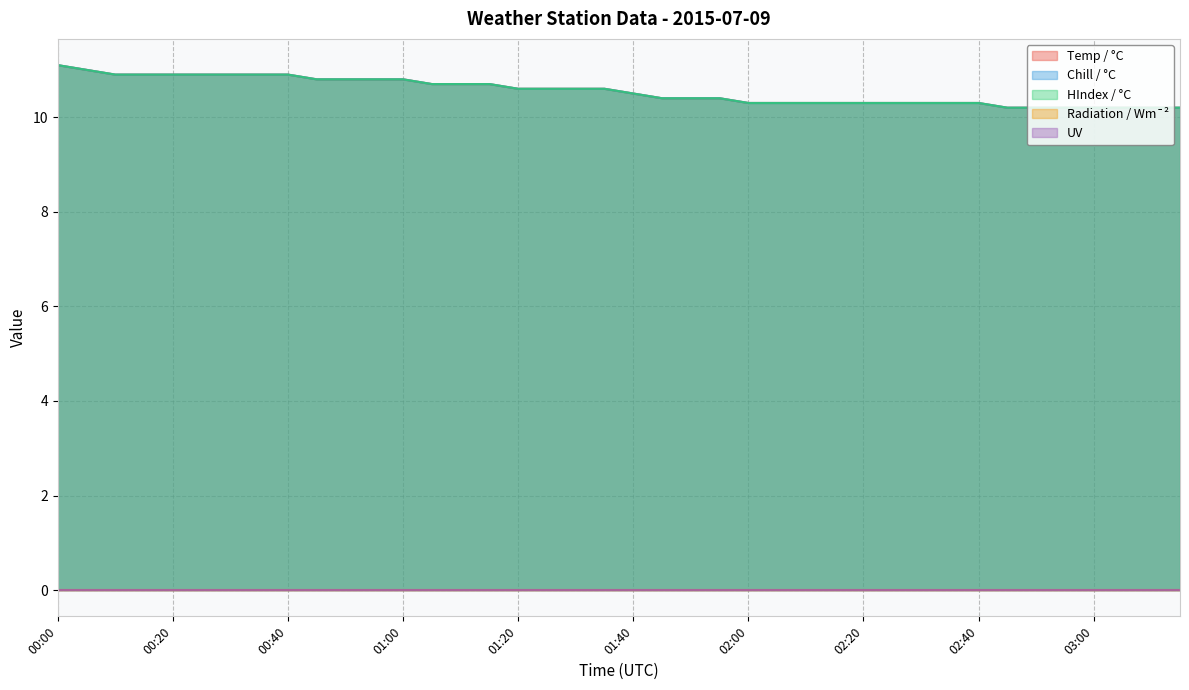

What is the approximate value of Temp / °C at 00:25?

10.9